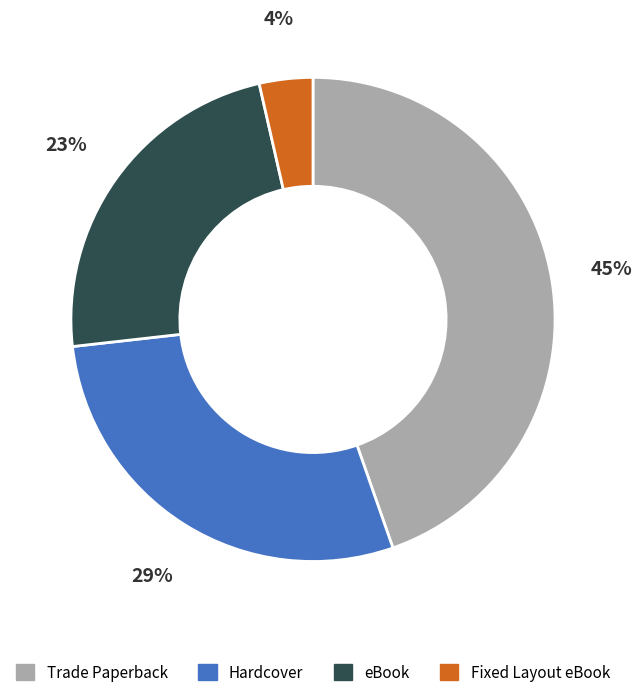

Between eBook and Trade Paperback, which is larger?

Trade Paperback